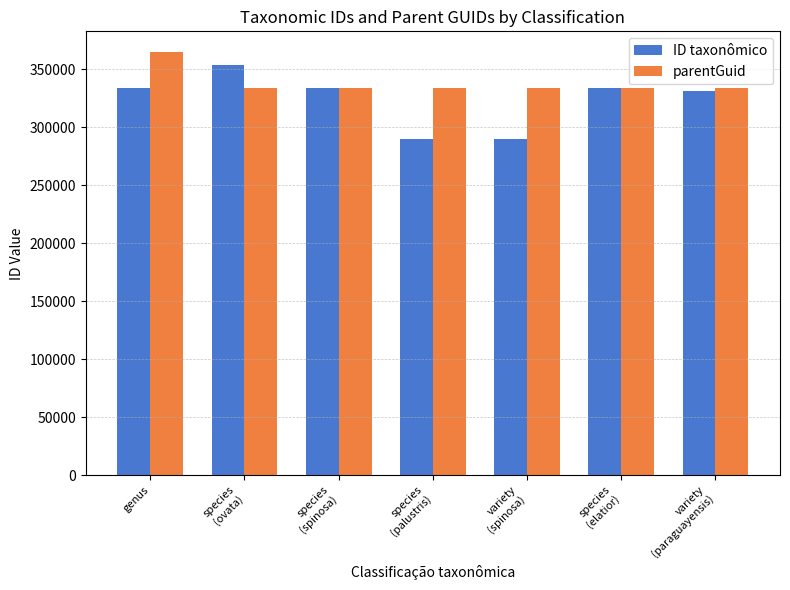

The parentGuid series shows 333383 at species
(palustris). True or false?

True